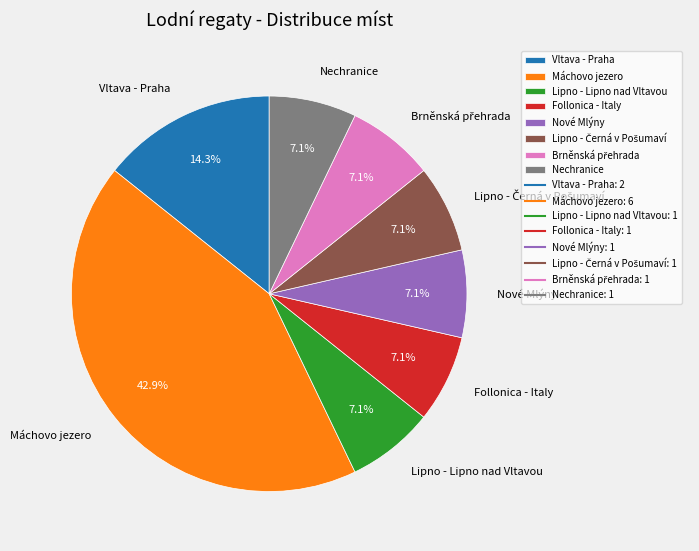

To the nearest percent, what is the combined percentage of Máchovo jezero and Nové Mlýny?

50%